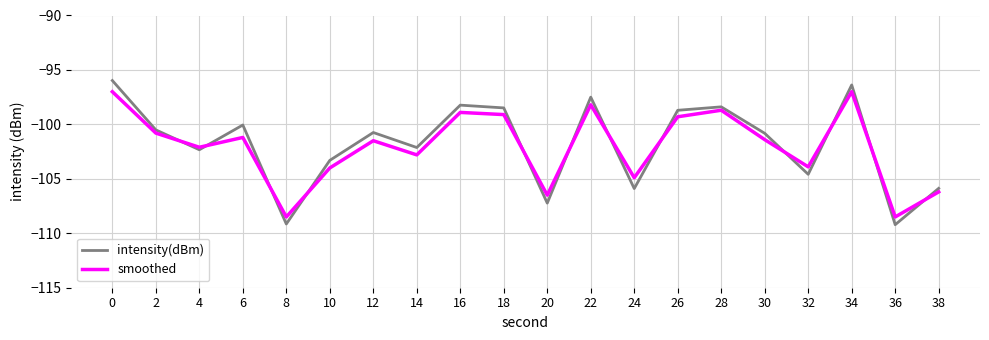

Where is intensity(dBm) nearest to the value -102?

14